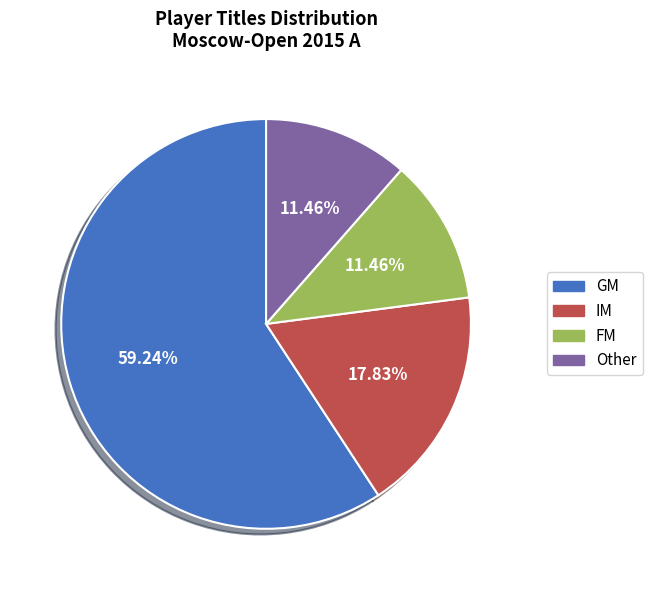

Which slice is the largest?

GM